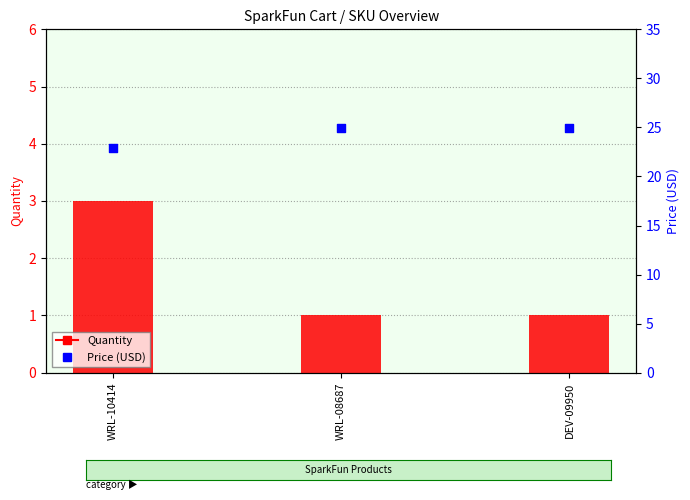

Which series contains the highest Y value?

Price (USD)